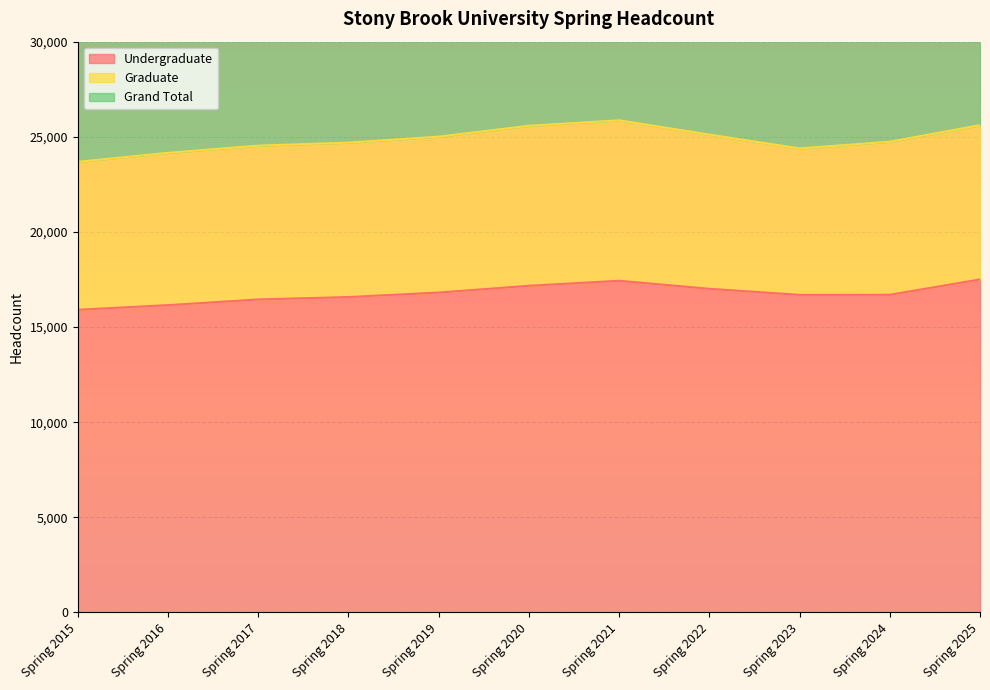

Where is the first local minimum for Grand Total?

Spring 2023